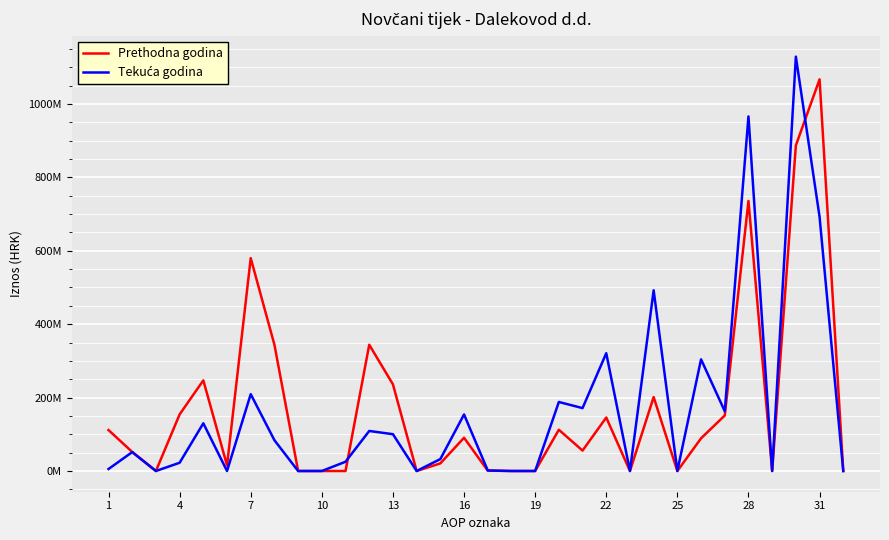

Does the chart have visible grid lines?

Yes